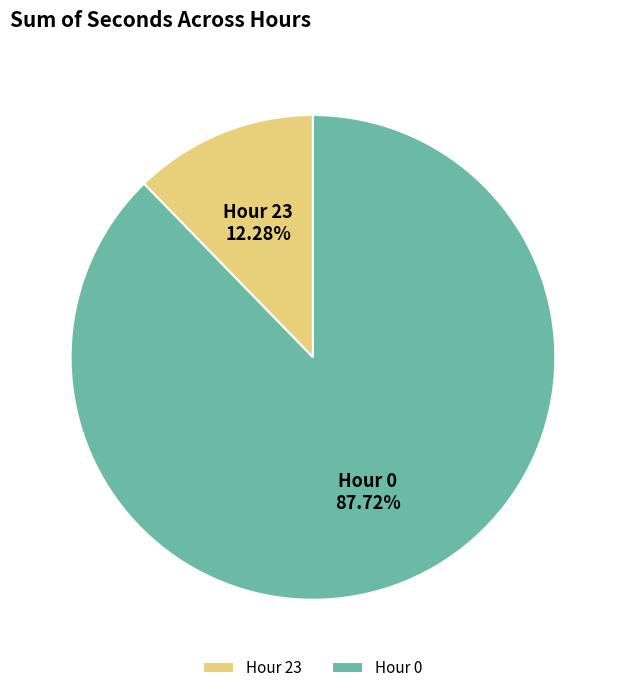

Combined, do Hour 0 and Hour 23 account for over 50%?

Yes